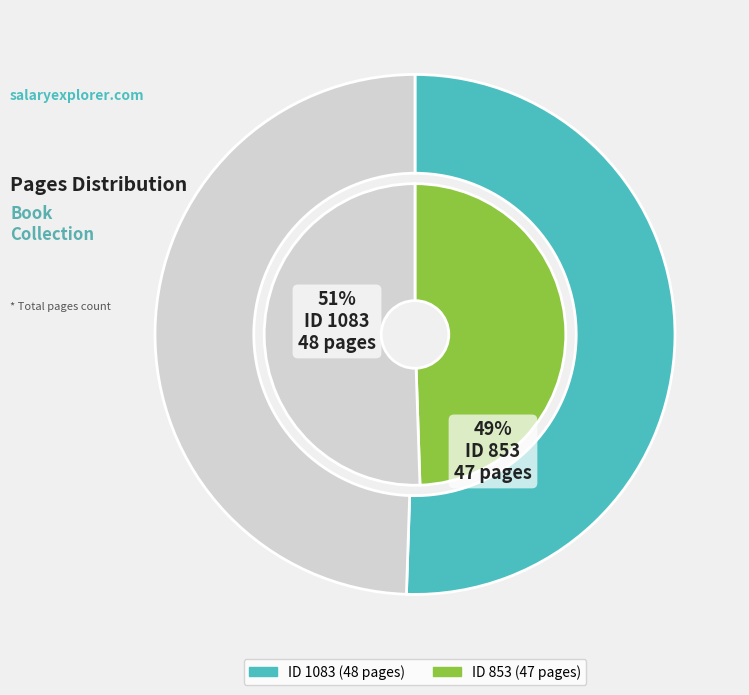

Does 1083 account for over 50% of the chart?

Yes